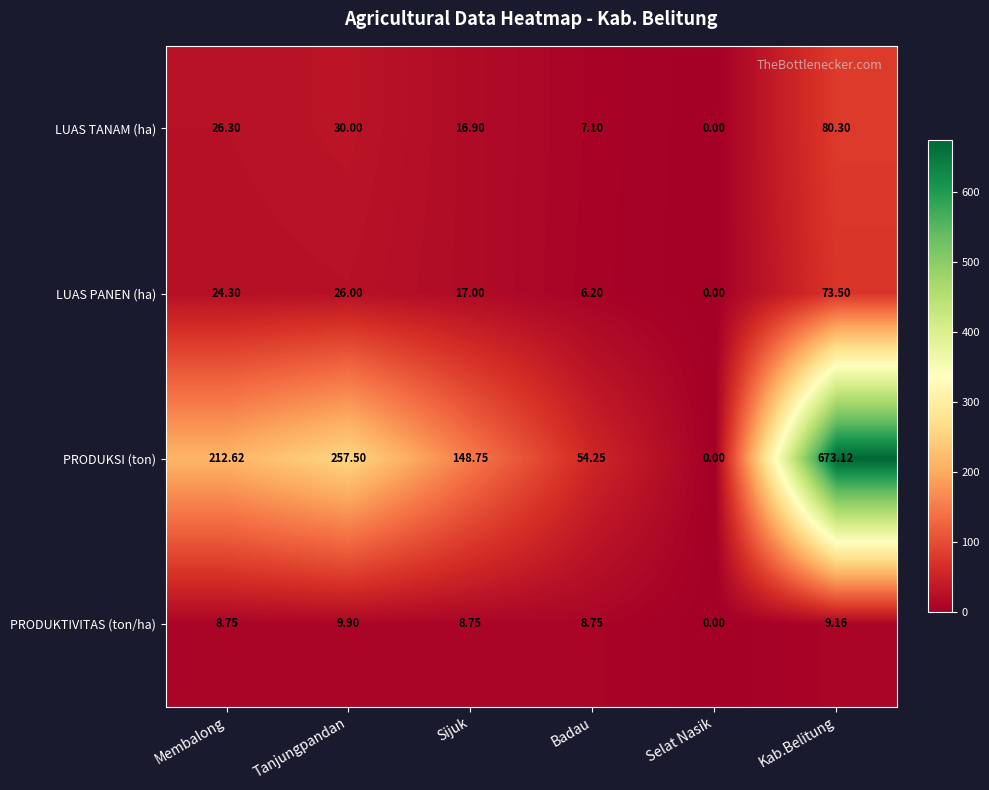

What is the total value across all series at Badau?

76.3